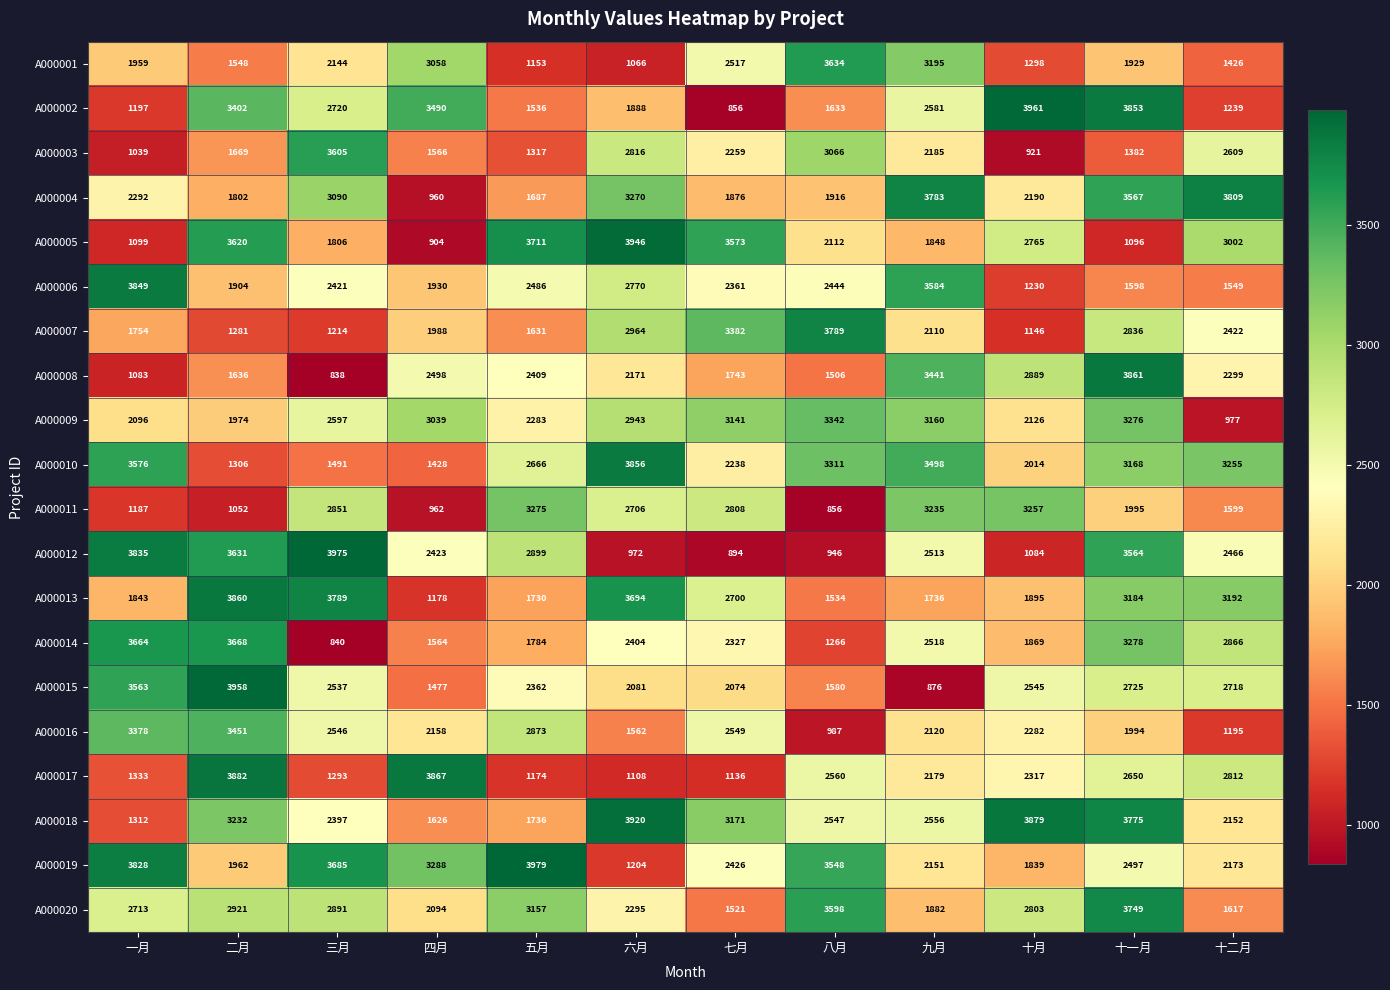

Which series has the largest range (max minus min)?

A000002